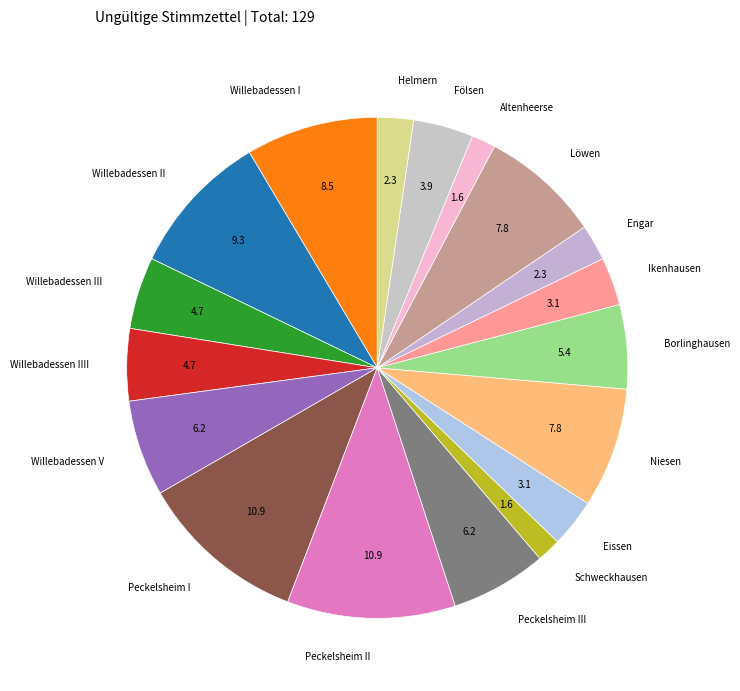

Is it true that Altenheerse is 2% of the pie?

True